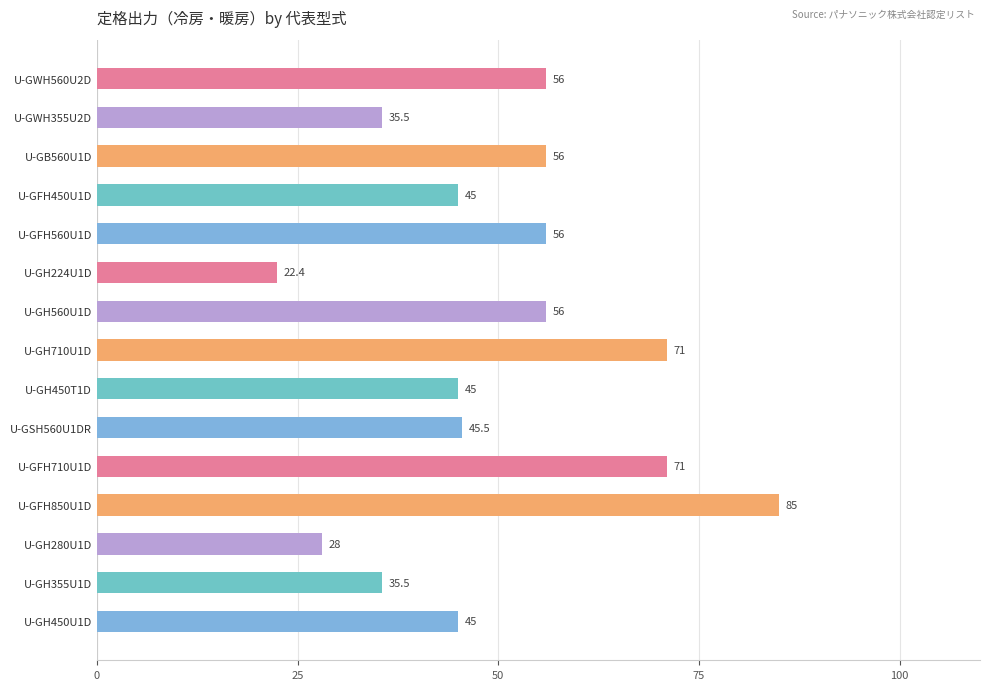

Does the chart contain stacked bars?

No